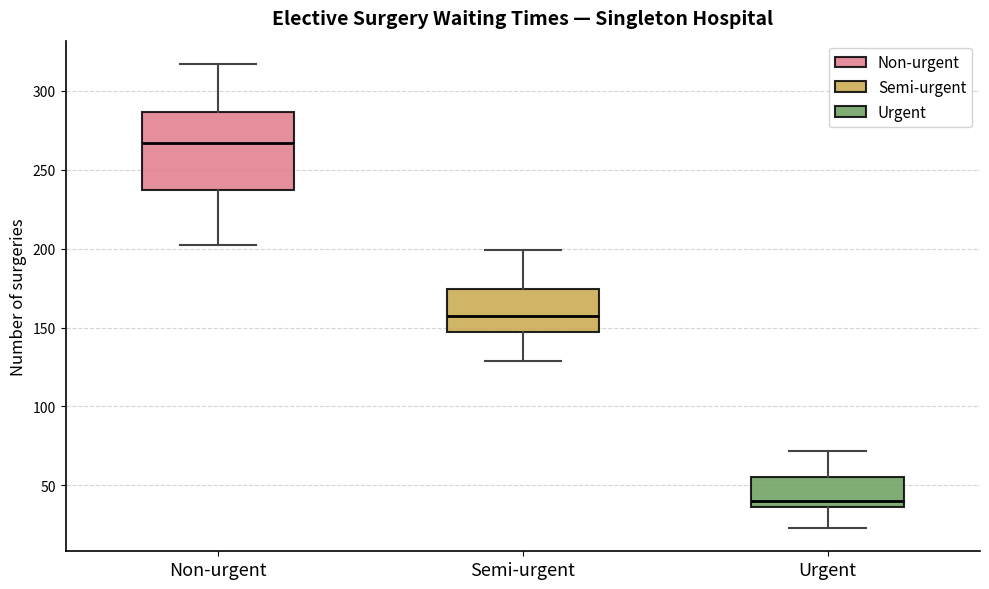

Comparing the boxes themselves (not the whiskers), which one is the tallest?

Non-urgent